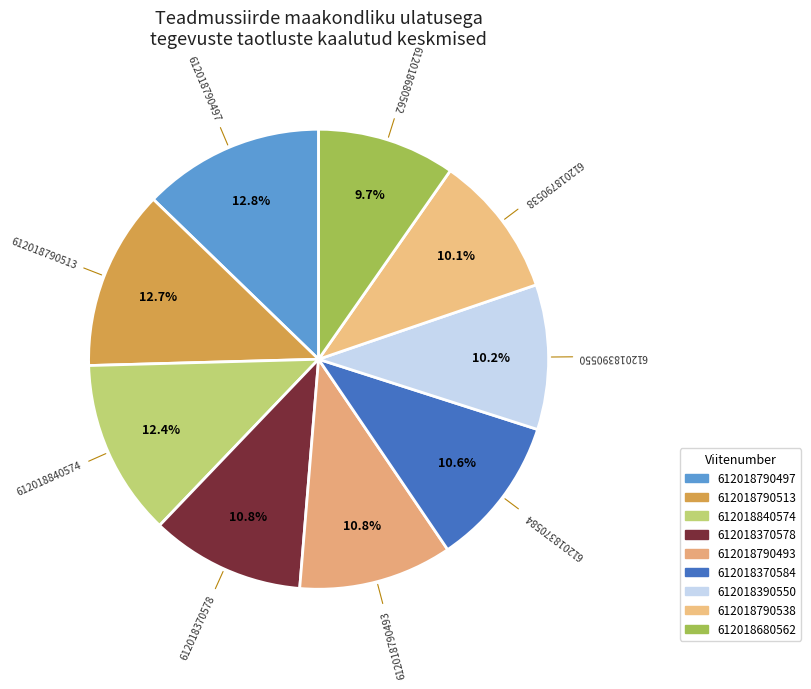

Count the number of slices in the pie.

9